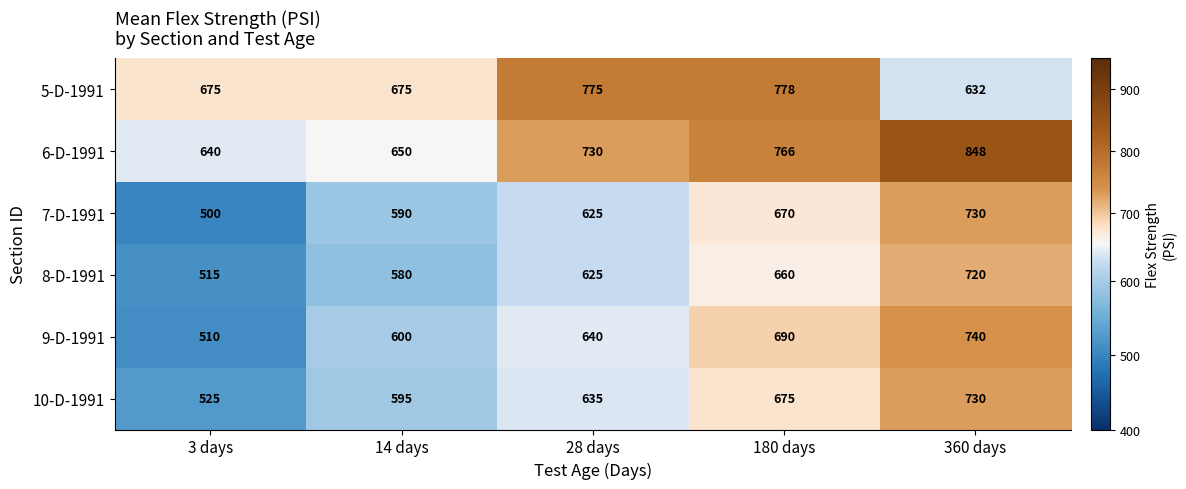

What is the difference between the highest and lowest values at 14 days?

95